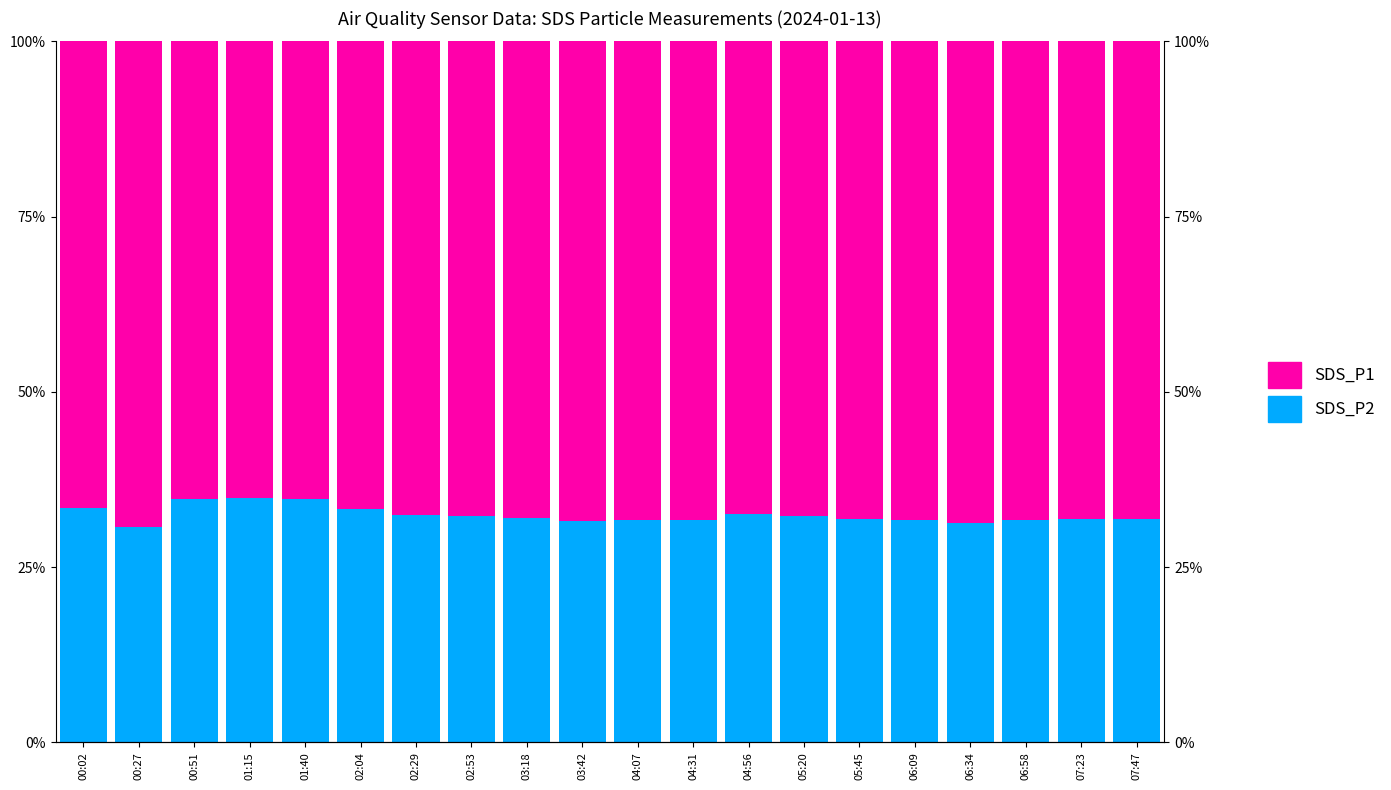

Which label corresponds to the smallest value in the chart?

00:27